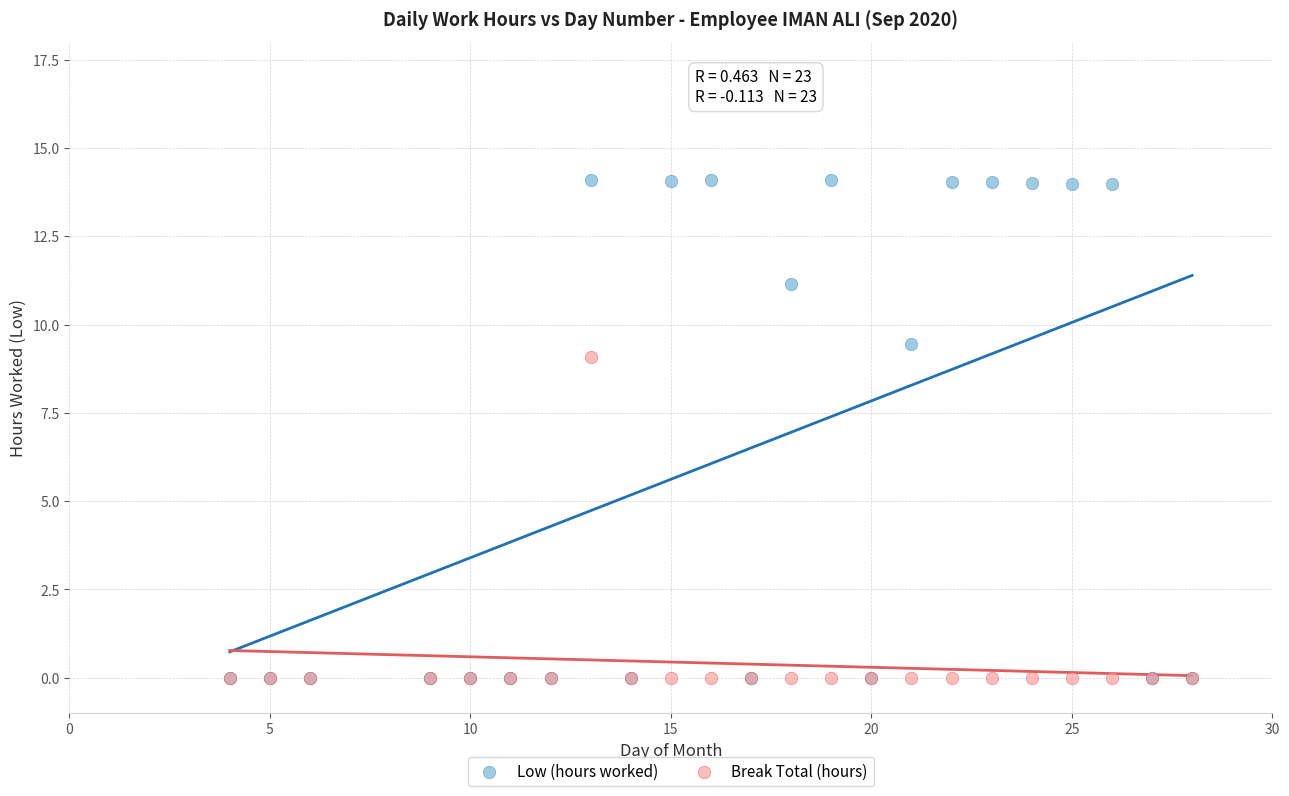

Which series has the largest Y range (max minus min)?

Low (hours worked)